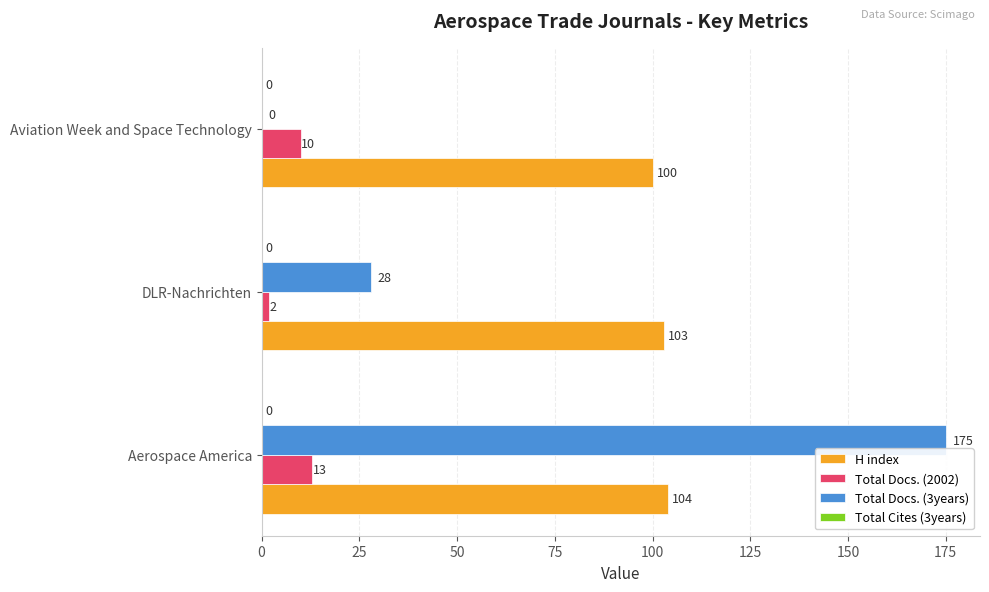

Which series has the largest total across all categories?

H index